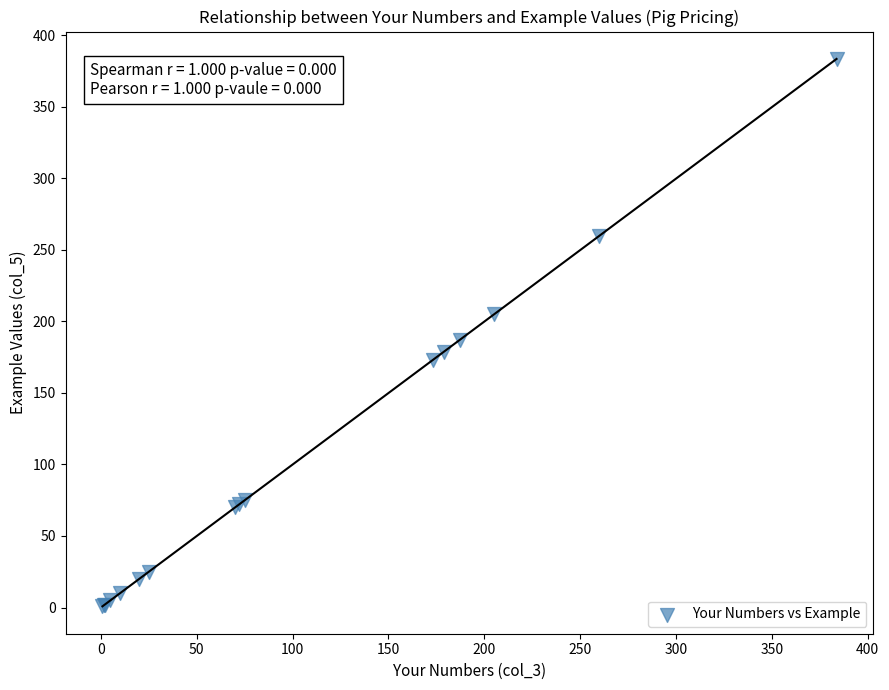

What Y value in the scatter plot is closest to 192?

187.0